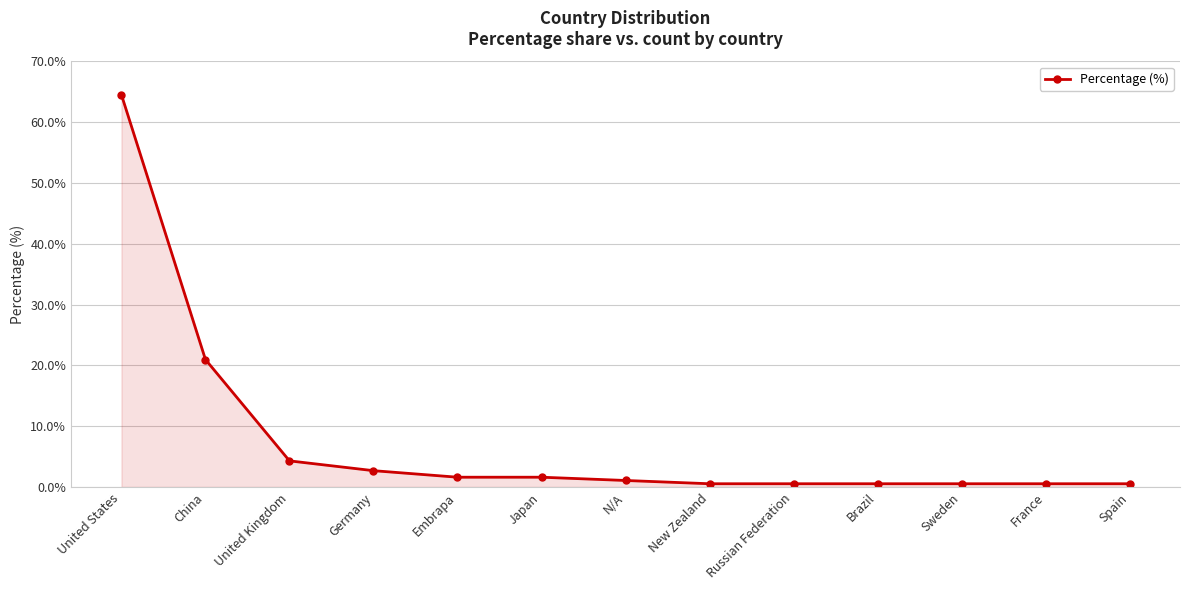

What is the sum of all values?

100.0